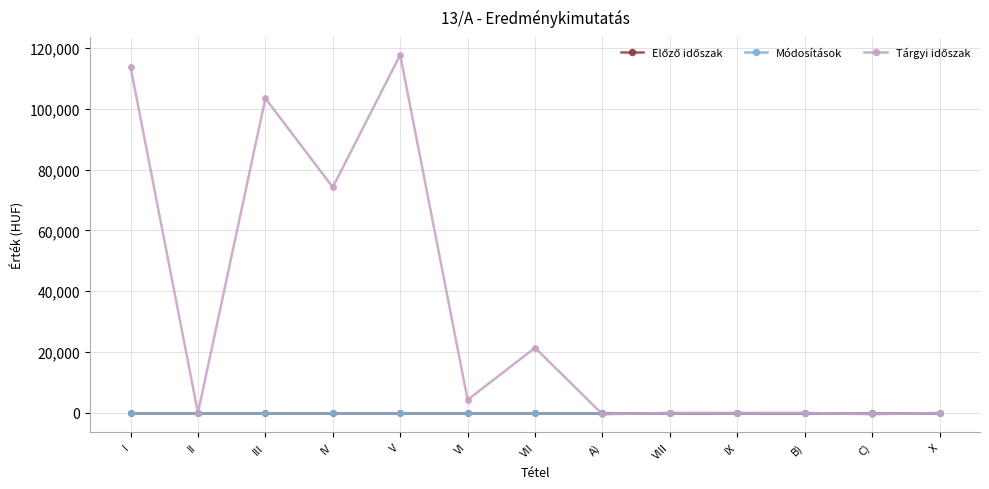

True or false: Tárgyi időszak has more than 2 interior local peaks.

True